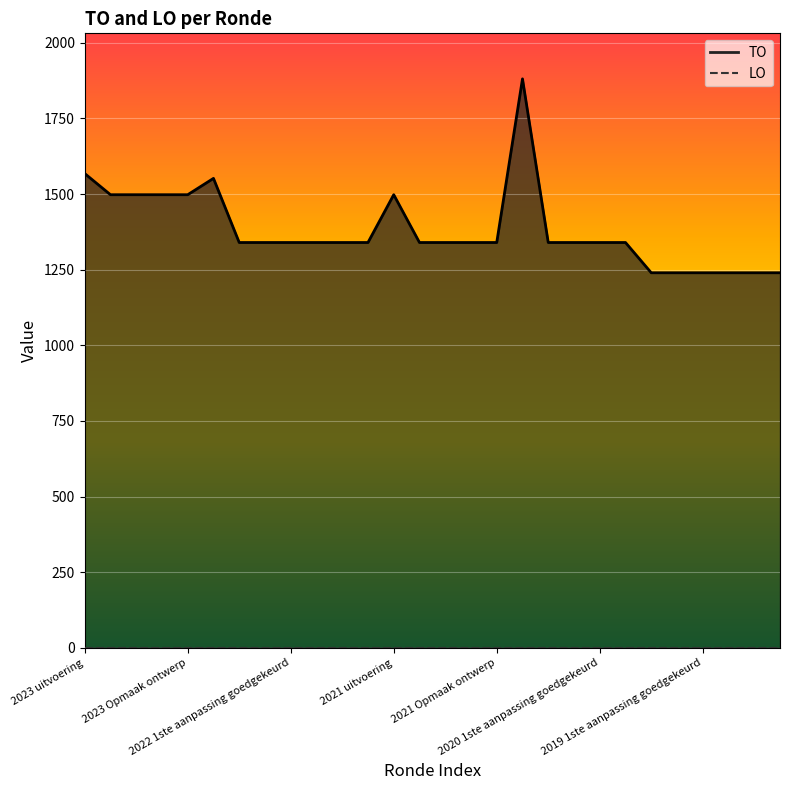

Which has a higher value, 2023 Opmaak ontwerp or 2020 2de aanpassing goedgekeurd?

2023 Opmaak ontwerp